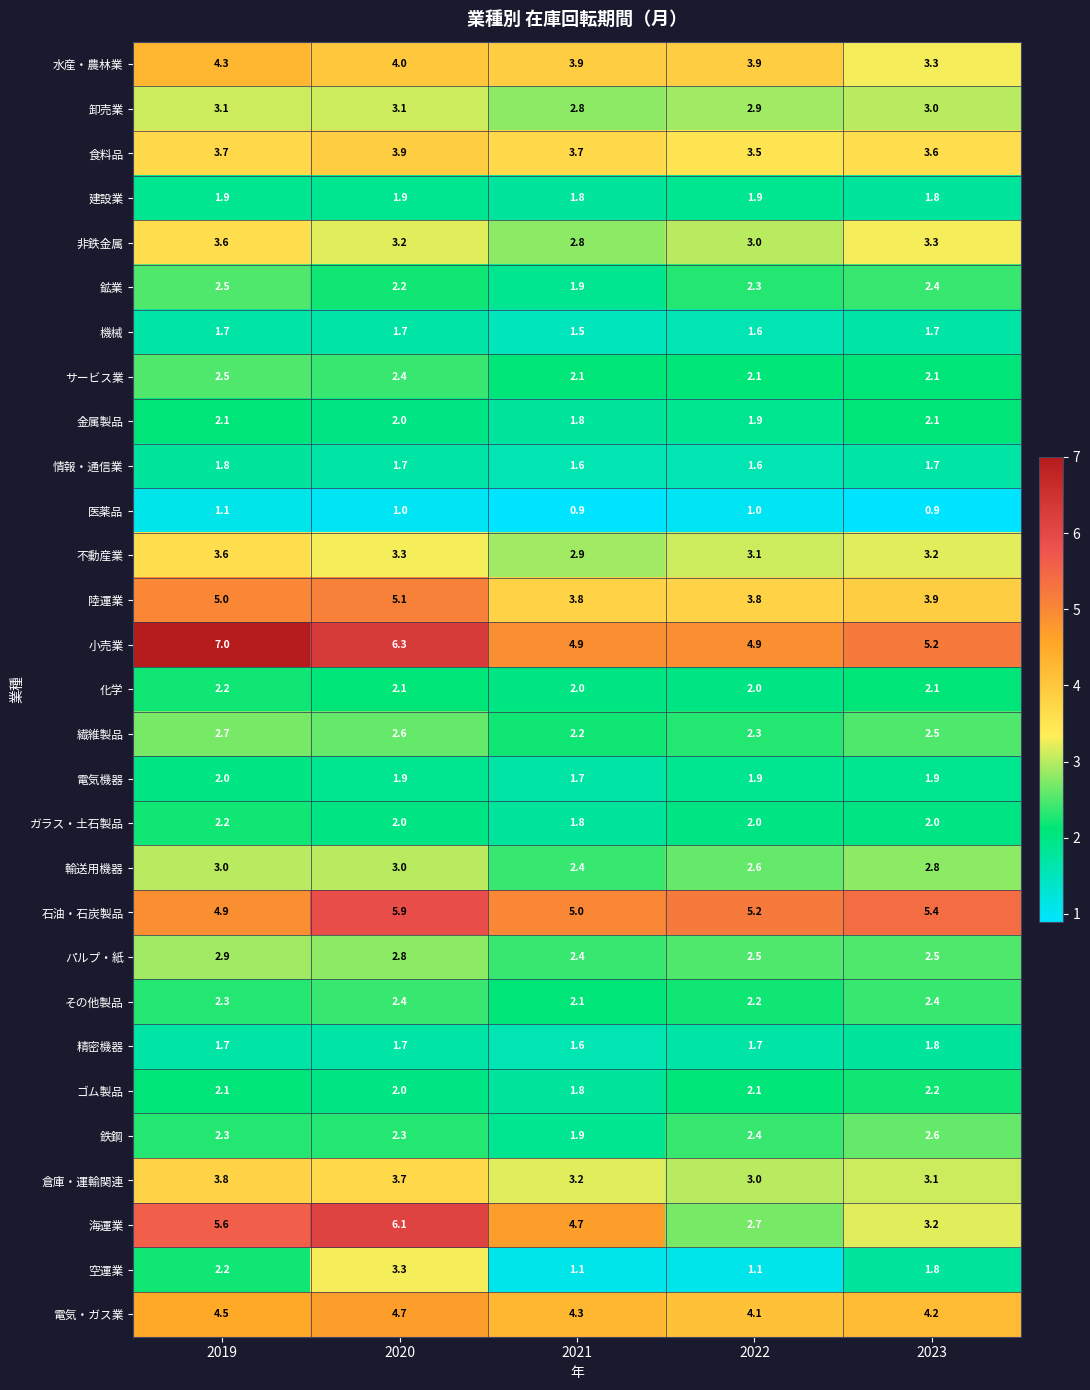

What is the greatest value displayed?

7.0